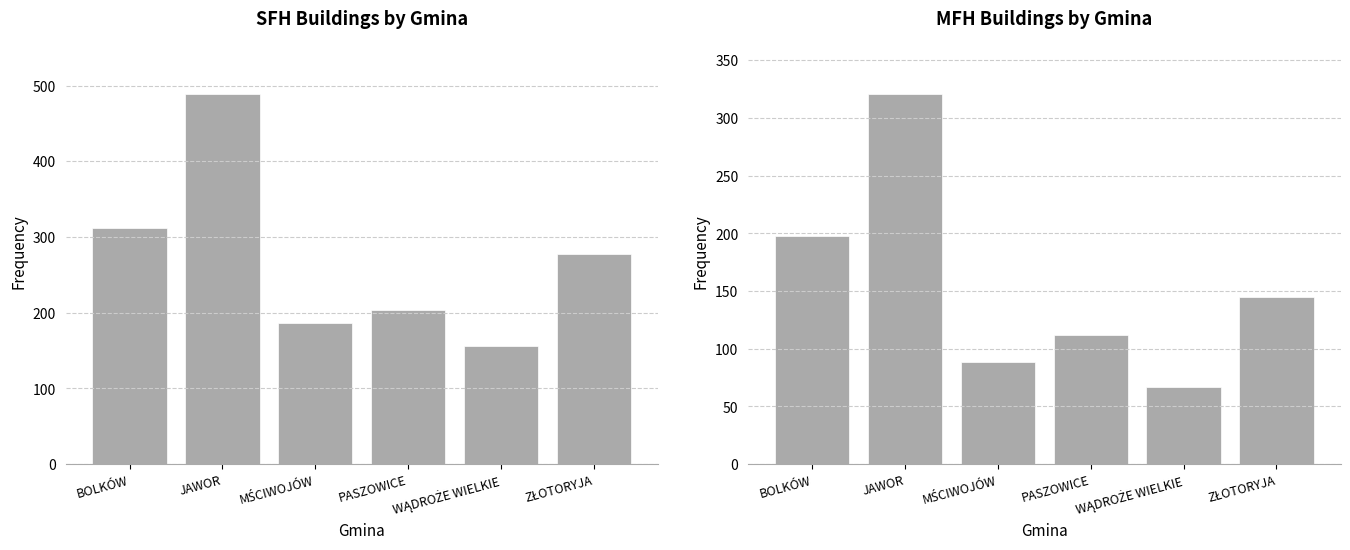

Where does the SFH series first go above 278?

BOLKÓW